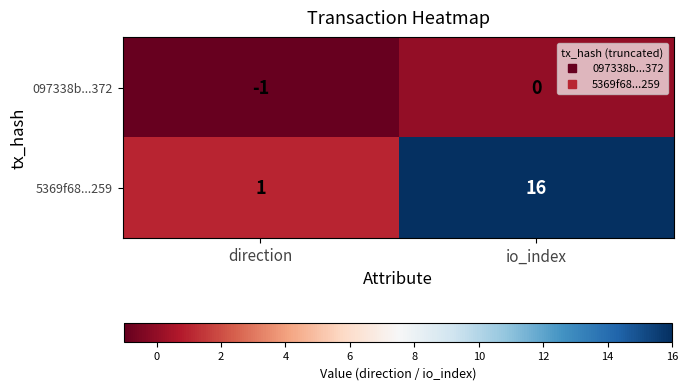

How many data points in 5369f68...259 are less than 16?

1